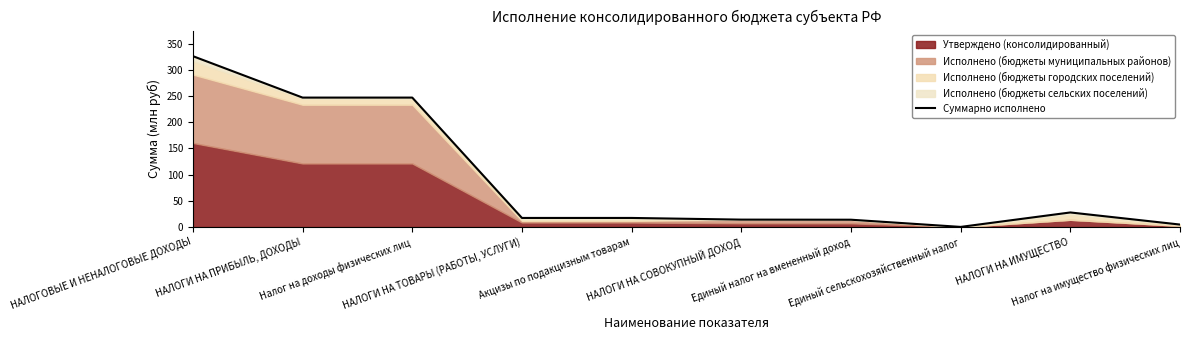

What is the average value?

91.6